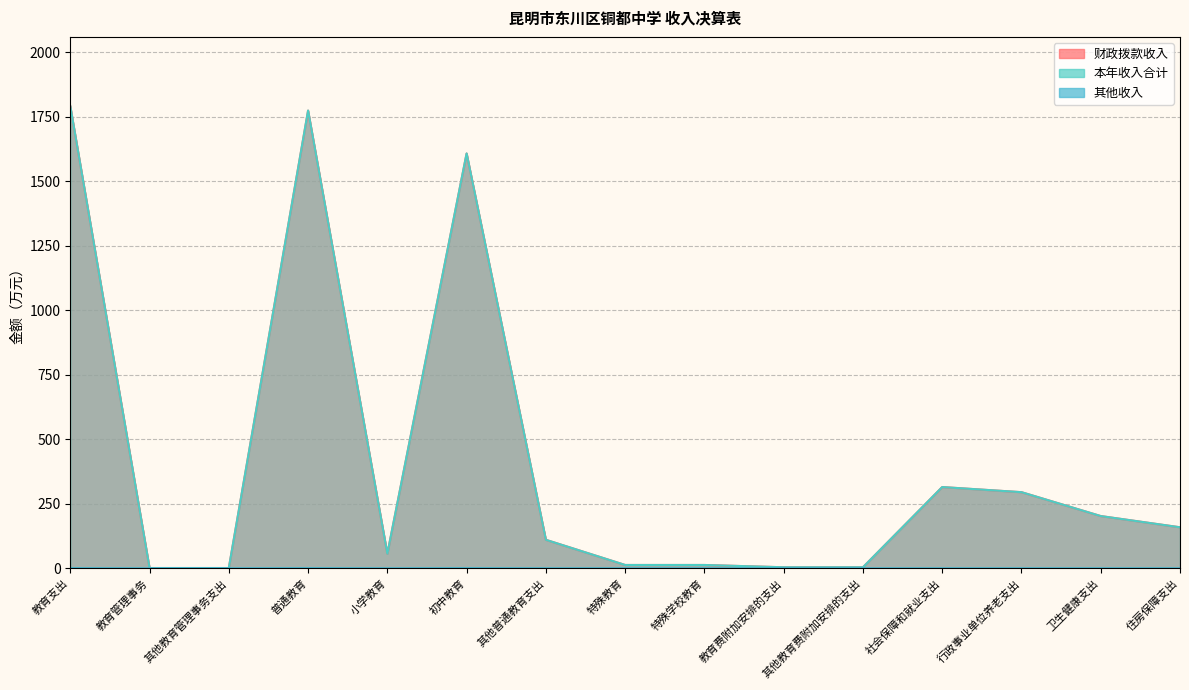

True or false: 本年收入合计 has a value of 2843.0 at 教育支出.

False